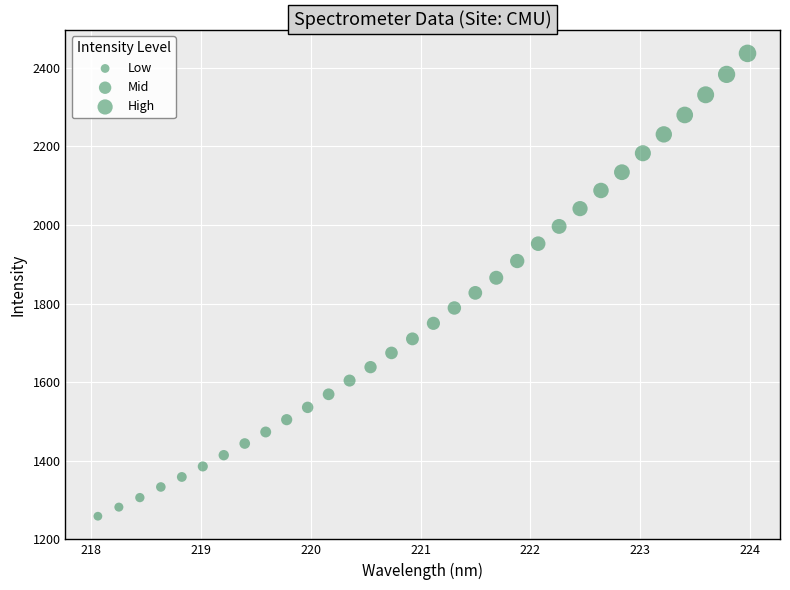

What is the range of X values (max minus min)?

5.9